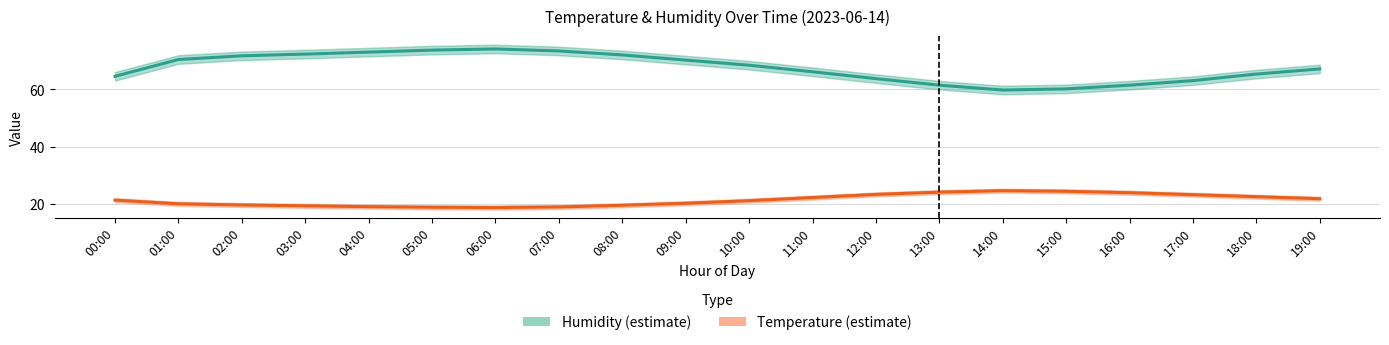

What is the label of the 12th point from the left?

11:00